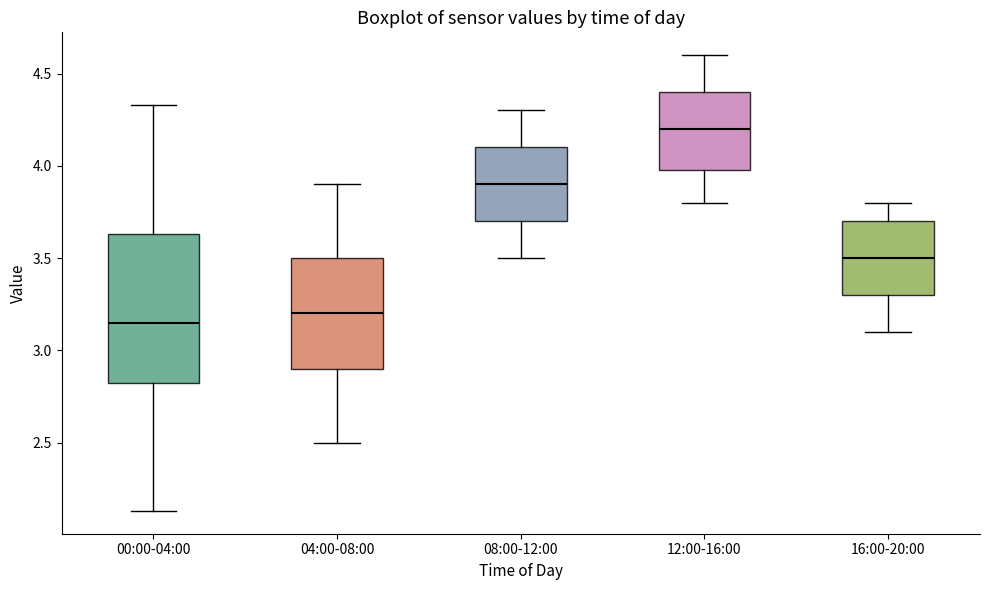

Where does the median line of the box for 12:00-16:00 sit on the y-axis? The values are not printed on the chart, so give them approximately, as read against the axis.

4.20